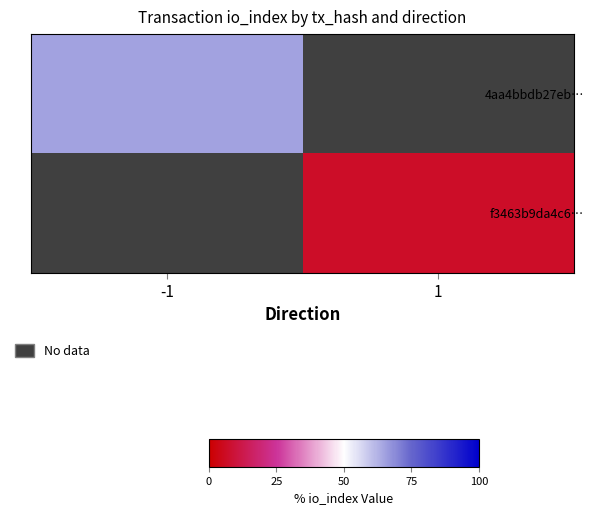

Which category has the highest value across all series?

-1